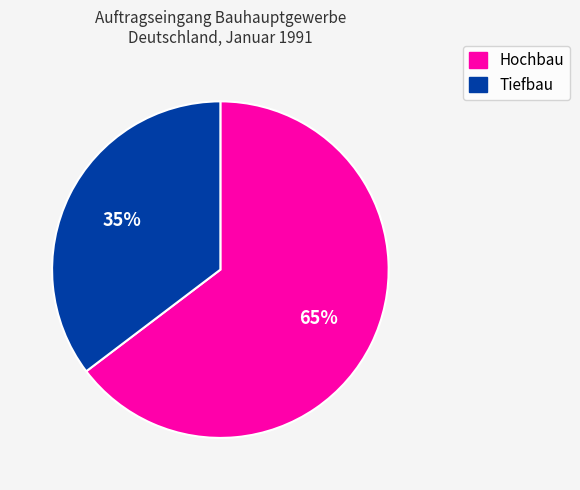

How many segments does this pie chart have?

2